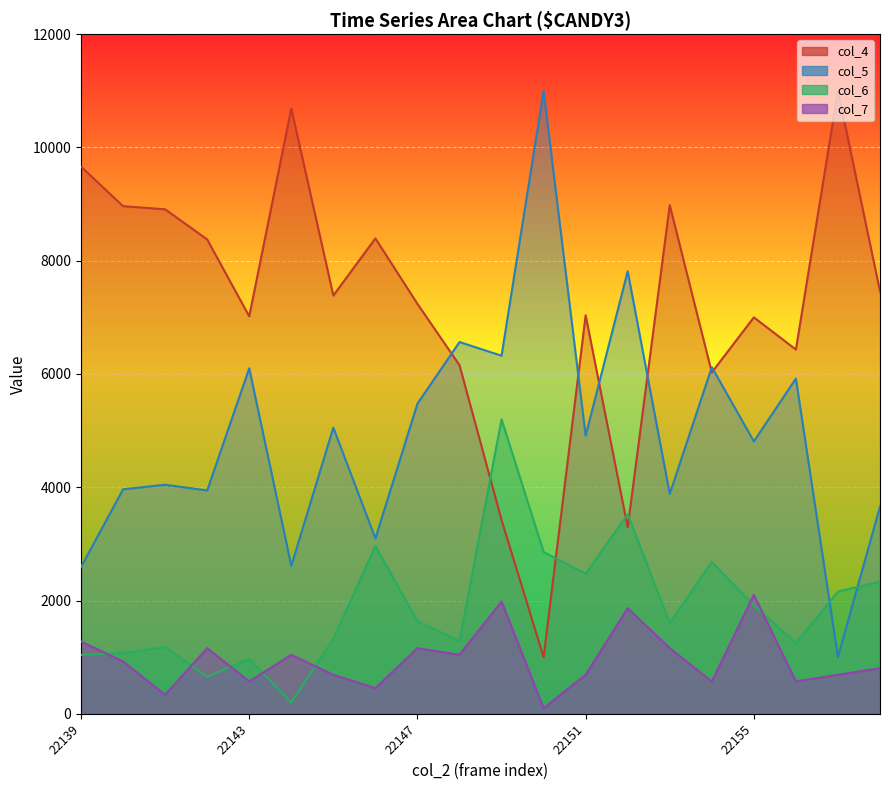

What is the sum of the col_7 values at 22156 and 22148?

1611.8